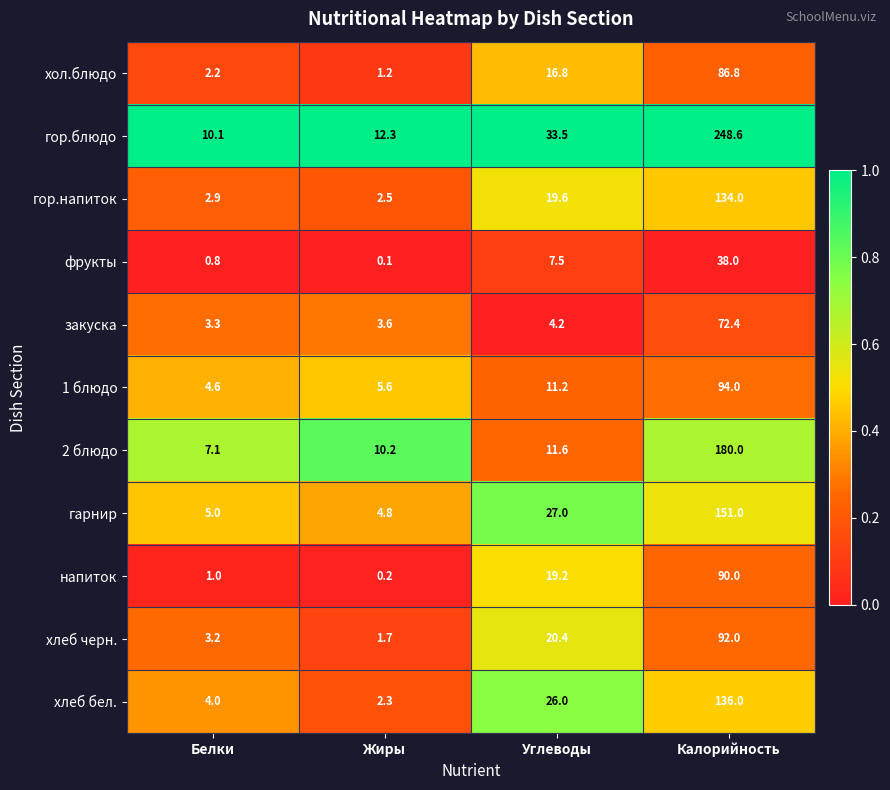

Is it true that хлеб черн. equals 1.7 at Жиры?

True